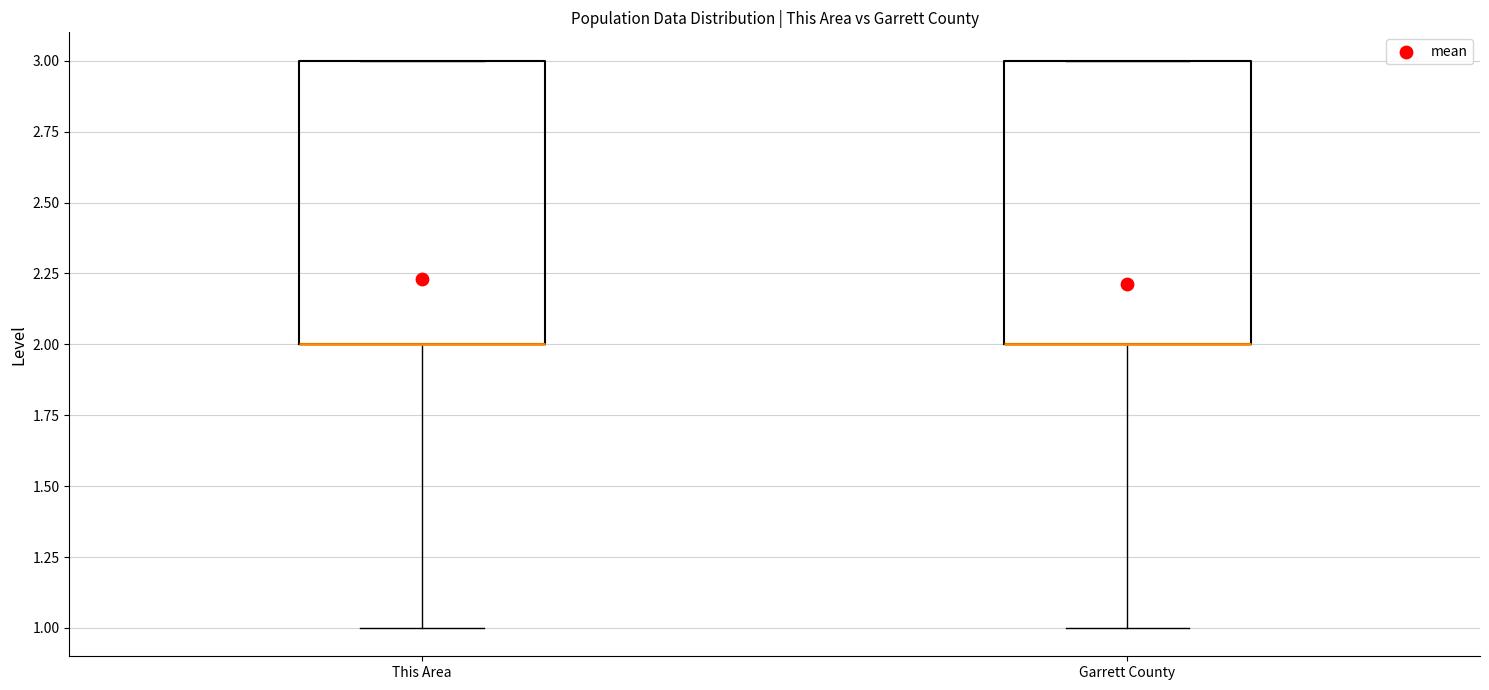

Reading left to right, read every box against the y-axis: the position of its median line, the range the box covers, and the ends of its whiskers. The values are not printed on the chart, so give them approximately, as read against the axis.

This Area: median 2 (drawn on the box's lower edge), box 2 to 3, whiskers 1 to 3
Garrett County: median 2 (drawn on the box's lower edge), box 2 to 3, whiskers 1 to 3